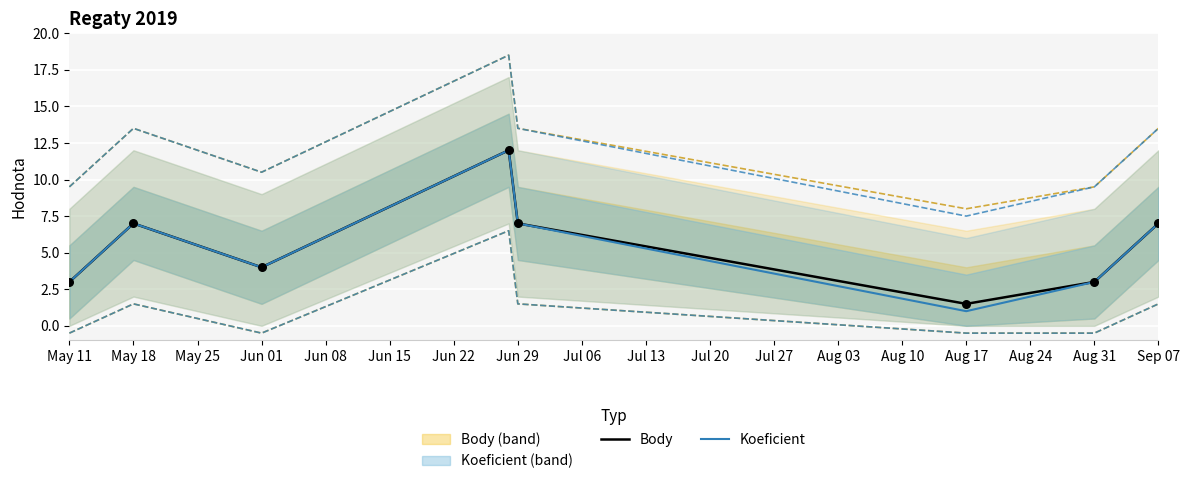

At how many categories does at least one series exceed 3?

5